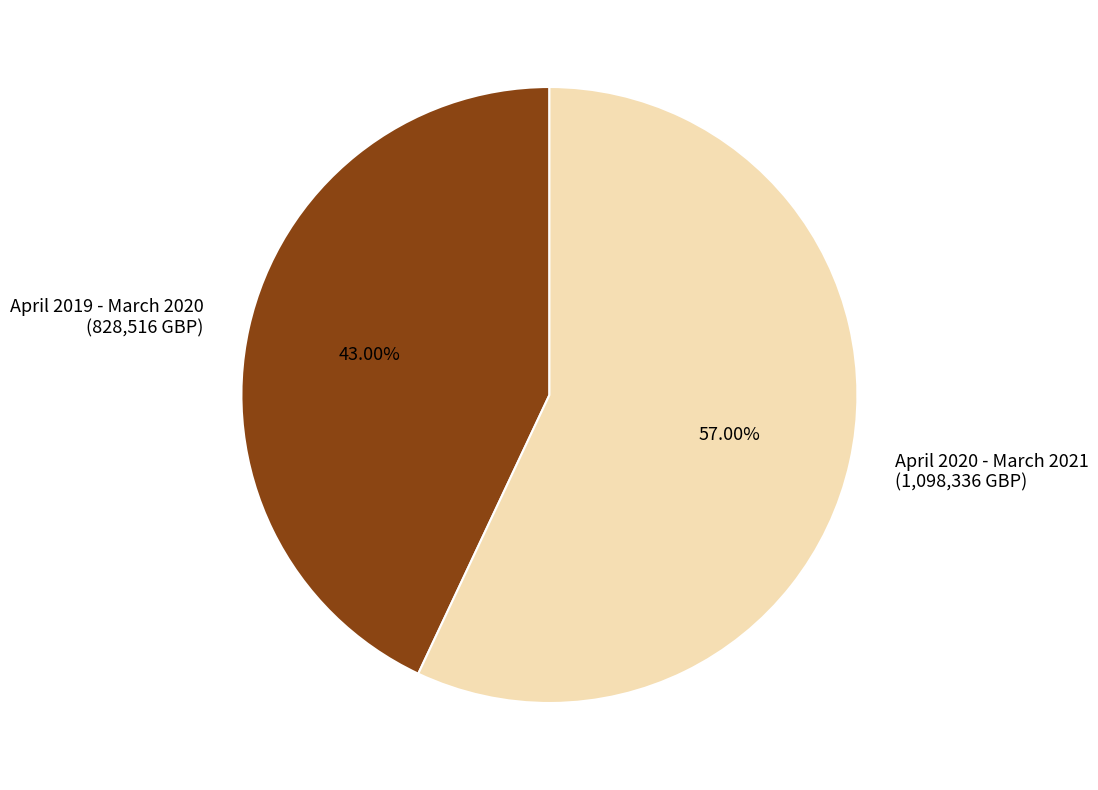

What percentage is the April 2019 - March 2020 slice, to the nearest percent?

43%